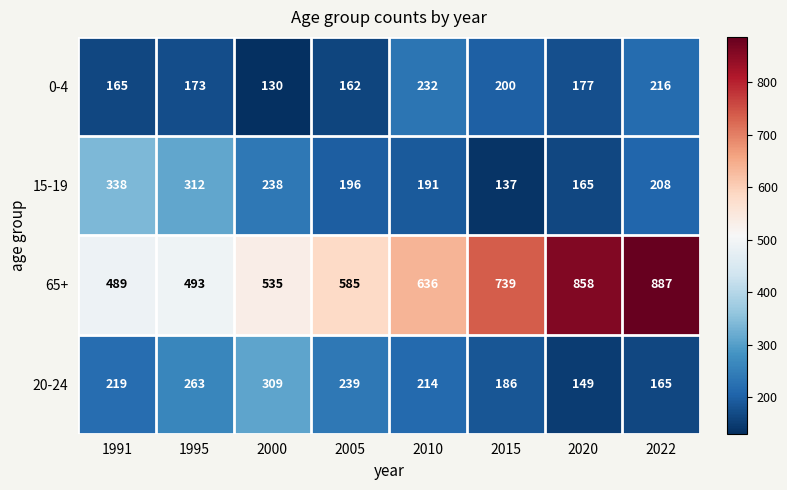

What is the sum of all 65+ values?

5222